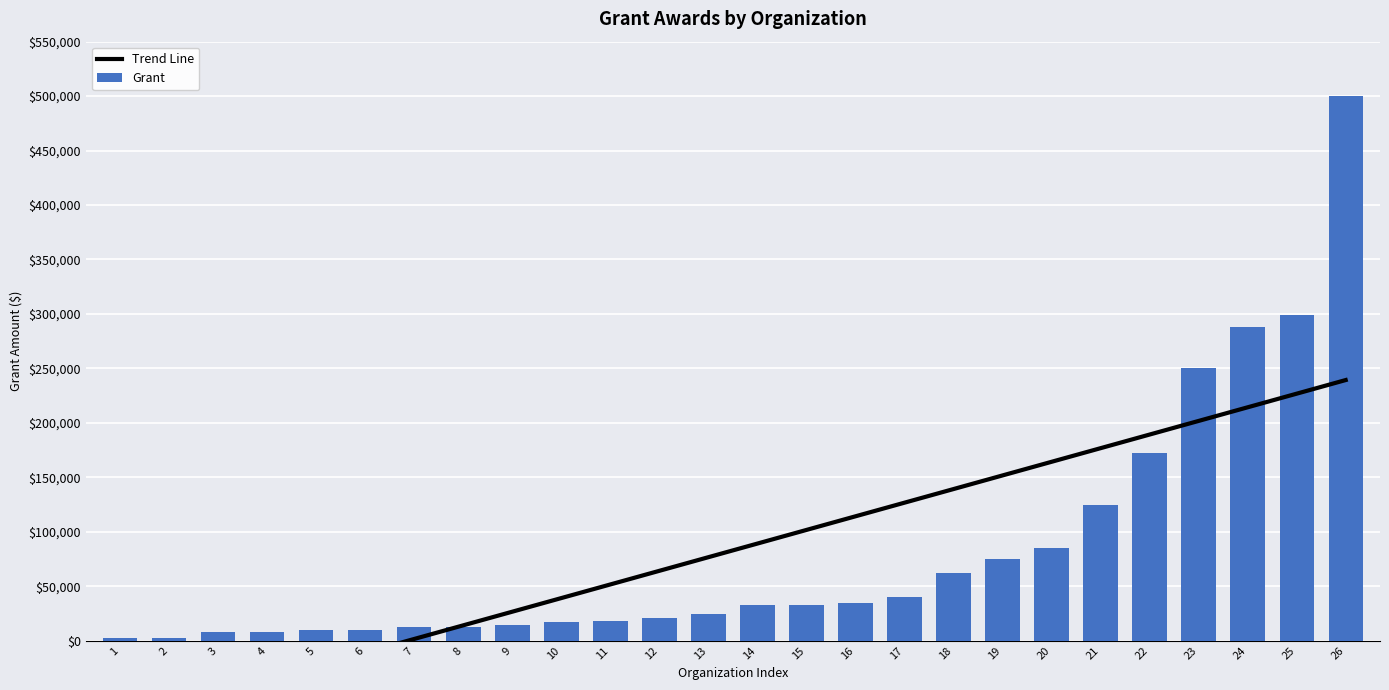

What is the sum of the Grant values at 19 and 22?

247065